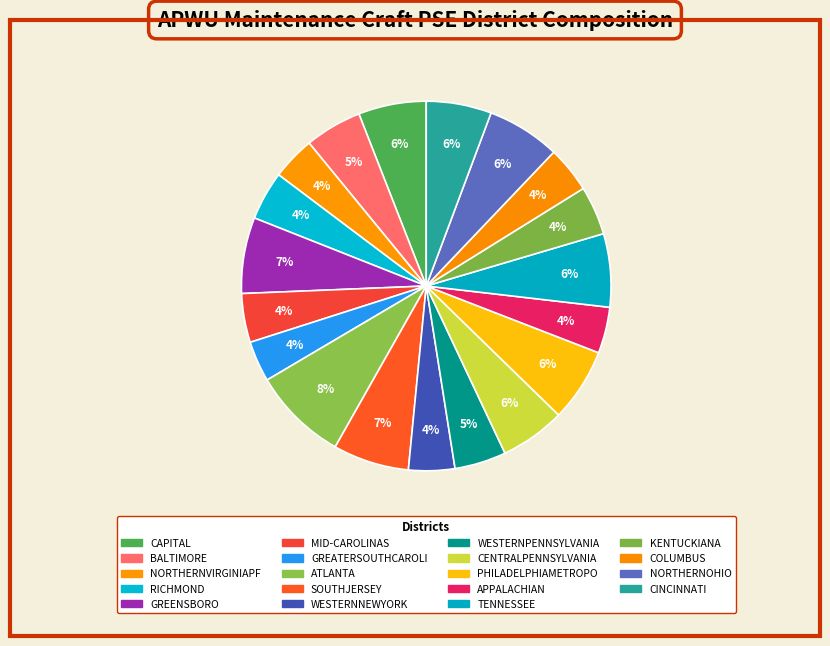

What percentage do NORTHERNVIRGINIAPF and CENTRALPENNSYLVANIA together represent?

9.5%